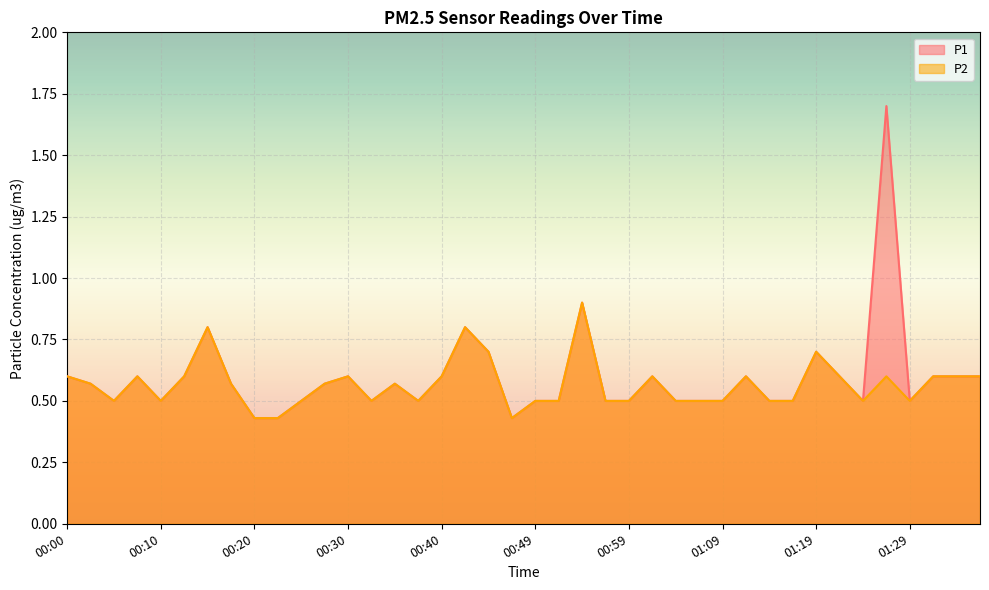

True or false: P2 has more than 0 interior local peaks.

True